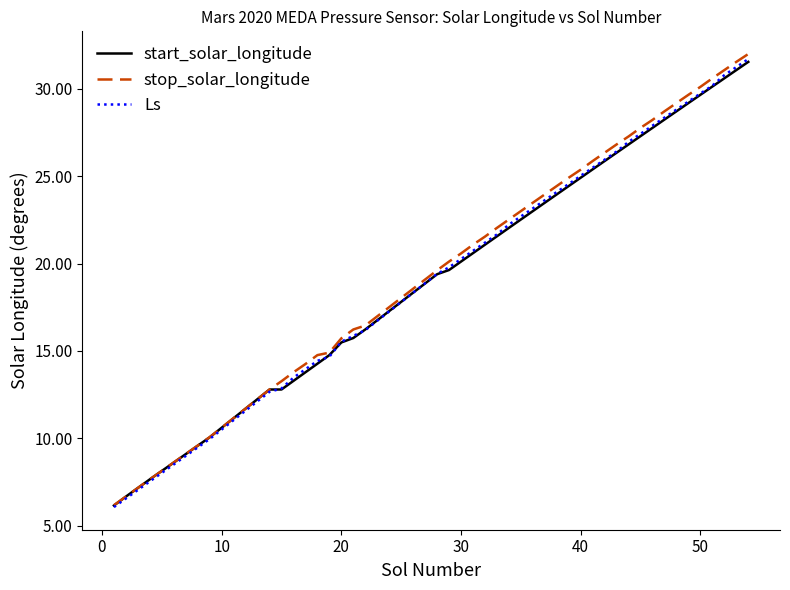

What is the minimum value shown in the chart?

6.1